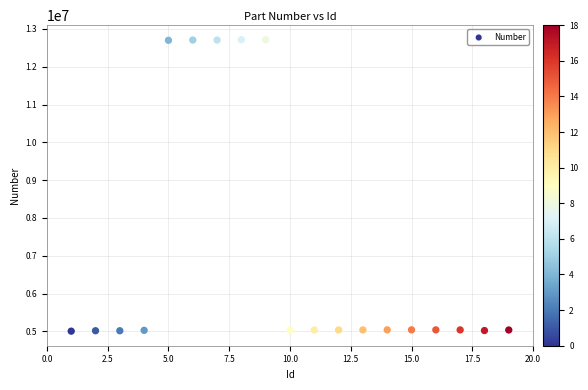

What is the range of X values (max minus min)?

18